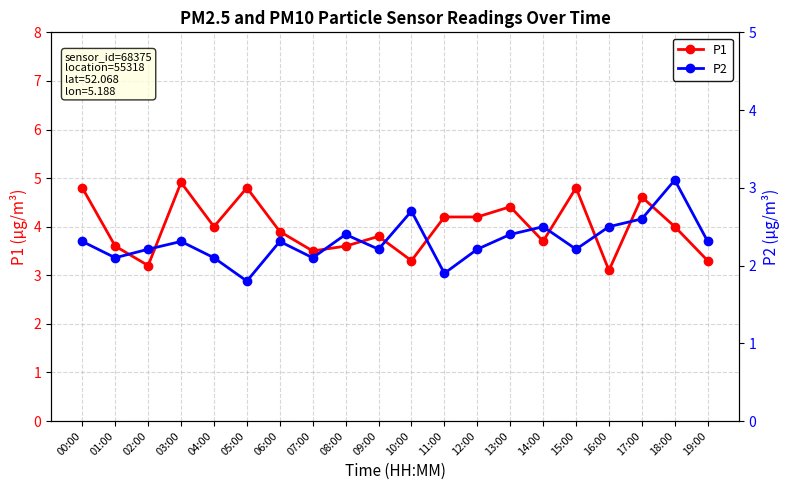

At 12:00, list the series in order from smallest to largest.

P2, P1